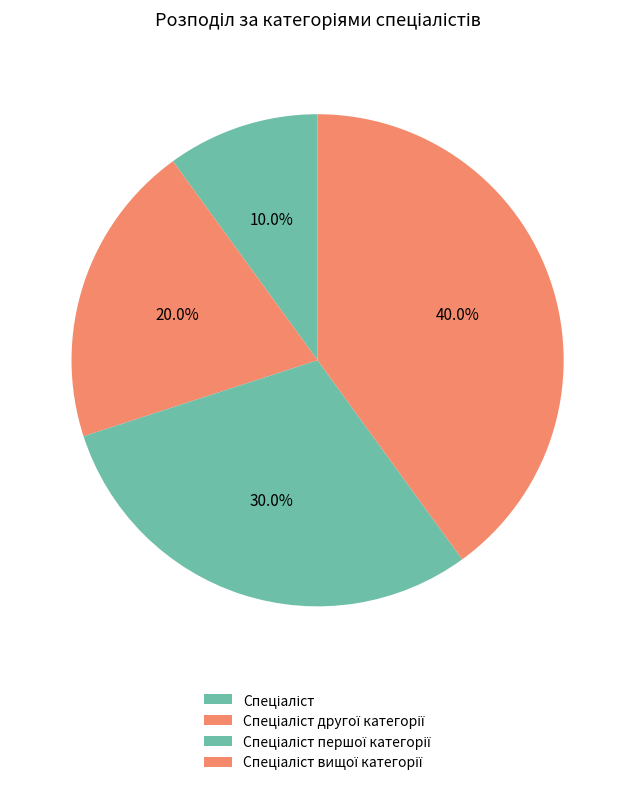

Count the number of slices in the pie.

4